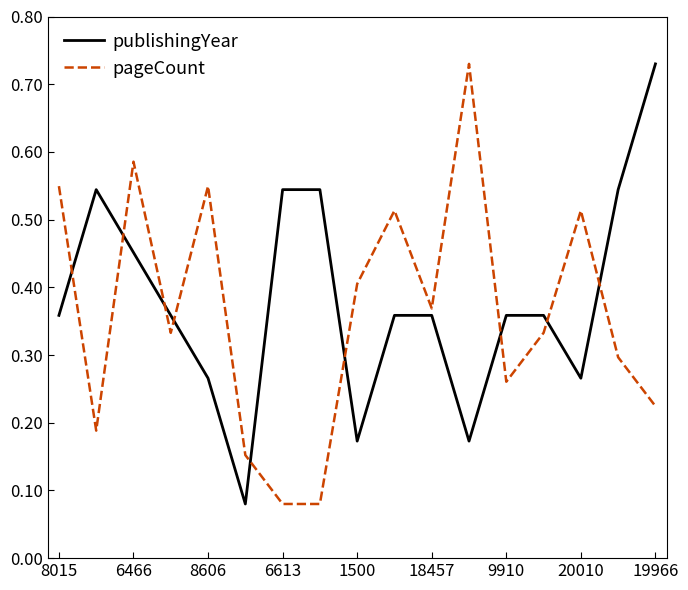

True or false: pageCount and publishingYear intersect in this chart.

True